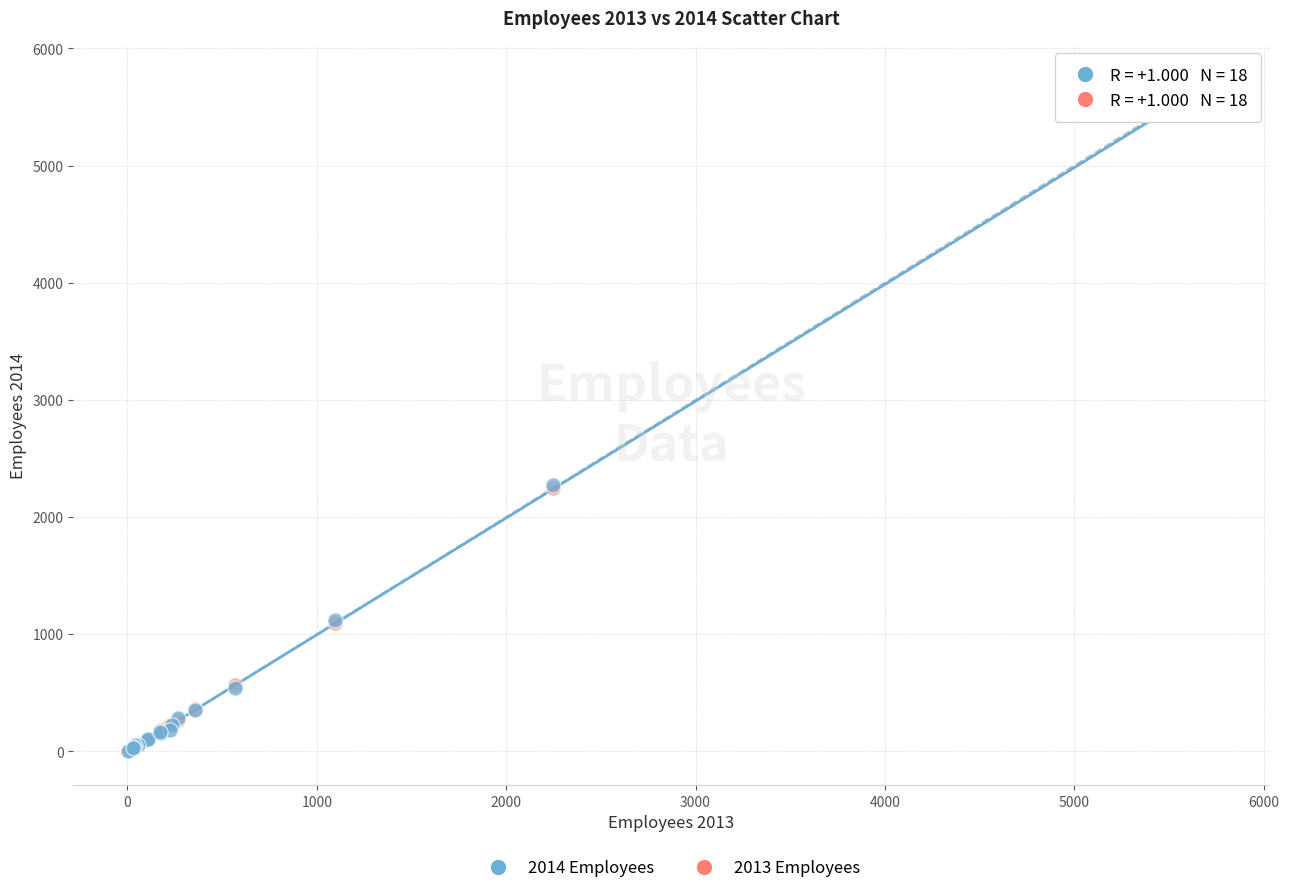

What are all the series names shown in the legend?

2014 Employees, 2013 Employees